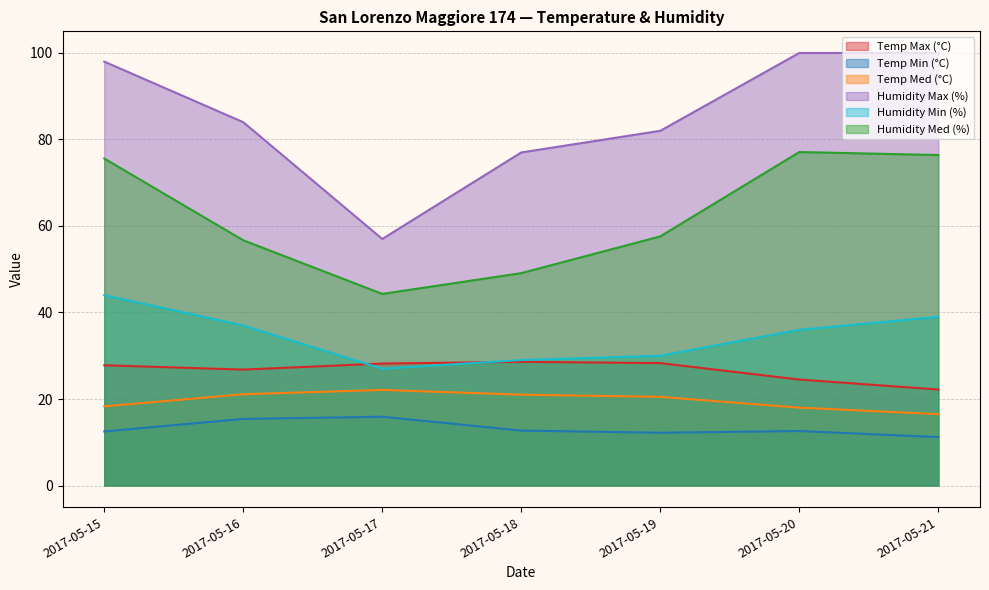

What are all the series names shown in the legend?

Temp Max (°C), Temp Min (°C), Temp Med (°C), Humidity Max (%), Humidity Min (%), Humidity Med (%)